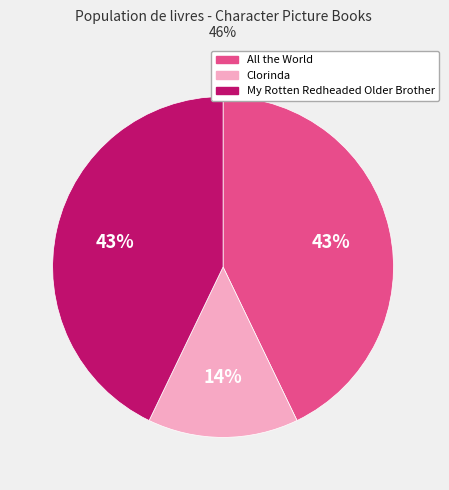

What is the ratio of the value at Clorinda to the value at All the World?

0.3